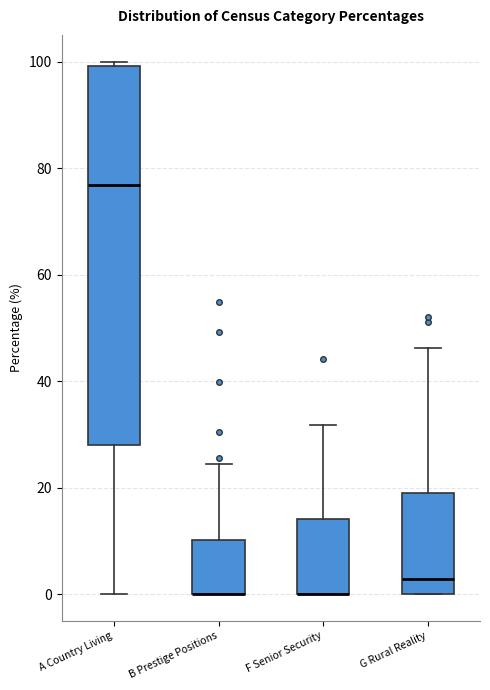

Comparing the boxes themselves (not the whiskers), which one is the tallest?

A Country Living